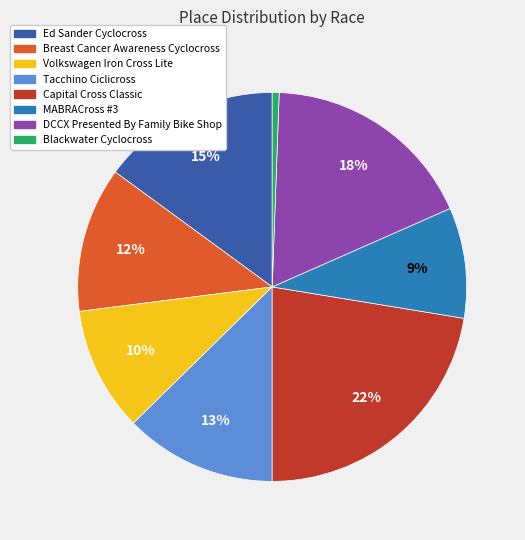

Rank the categories by value from highest to lowest.

Capital Cross Classic, DCCX Presented By Family Bike Shop, Ed Sander Cyclocross, Tacchino Ciclicross, Breast Cancer Awareness Cyclocross, Volkswagen Iron Cross Lite, MABRACross #3, Blackwater Cyclocross